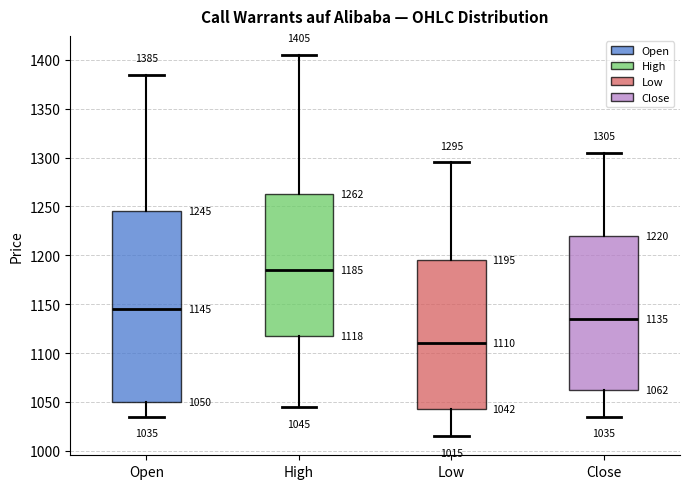

Which box has the highest median line?

High